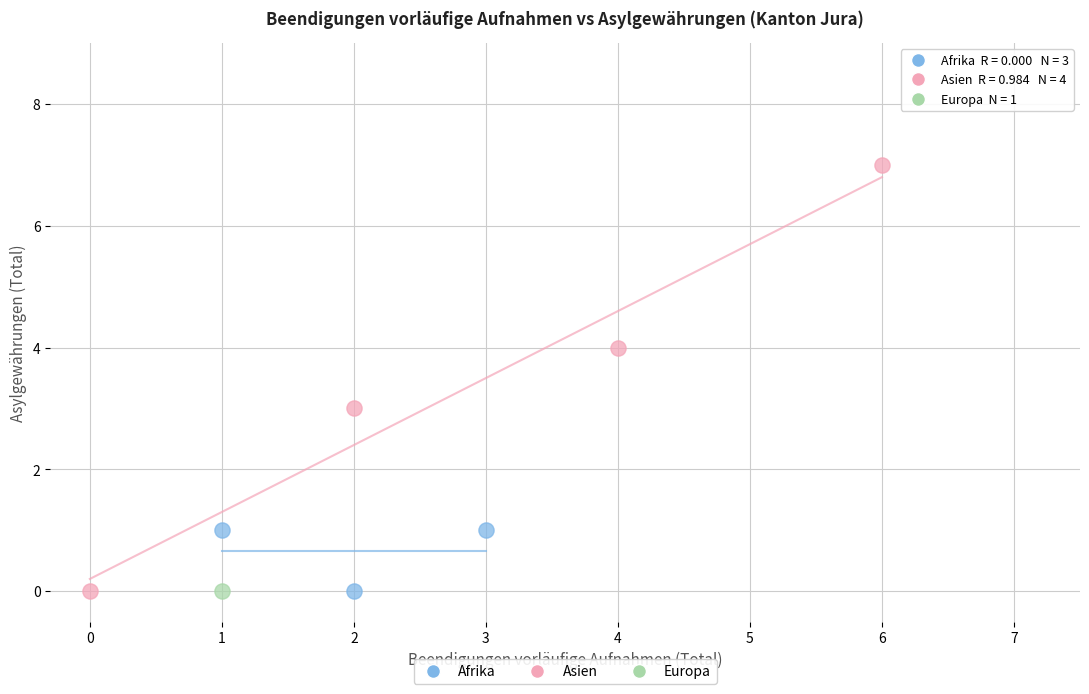

What are all the series names shown in the legend?

Afrika, Asien, Europa